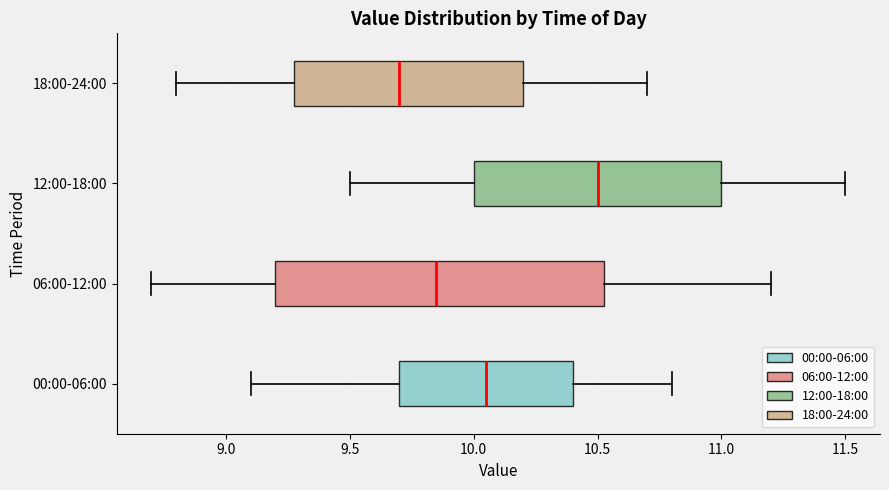

Where is the right edge of the box for 12:00-18:00 on the x-axis? The values are not printed on the chart, so give them approximately, as read against the axis.

11.00